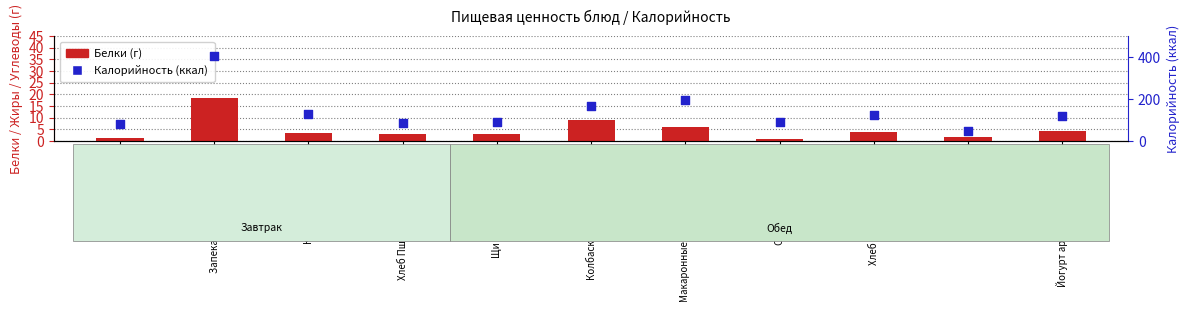

Which series has the largest total across all categories?

Калорийность (ккал)